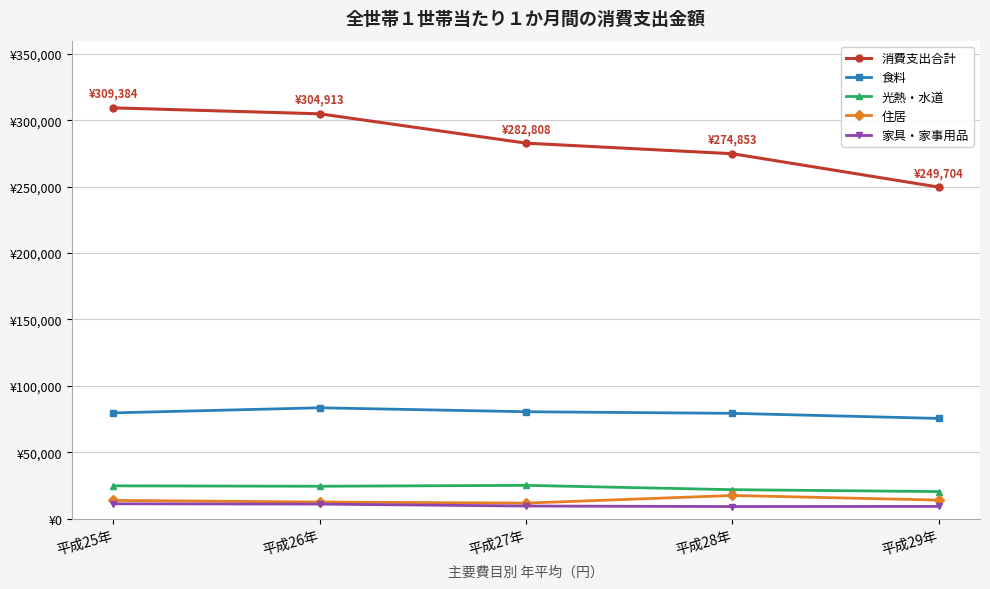

Is this an area chart (filled region under the line)?

No